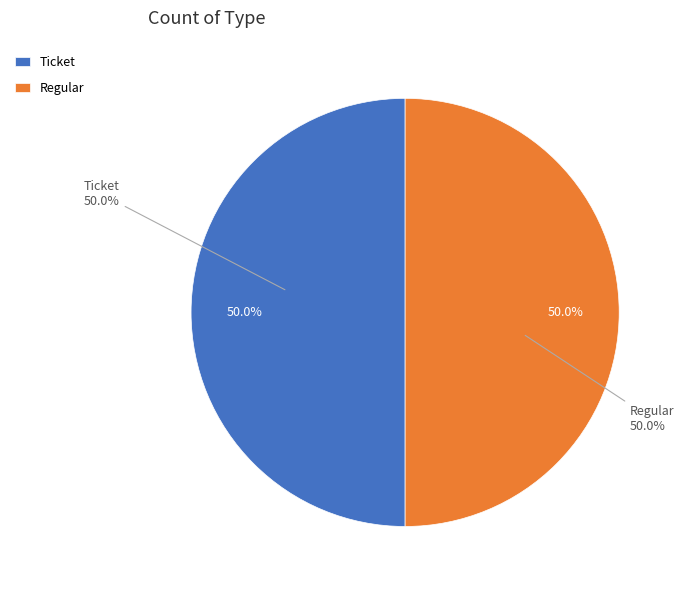

The Regular slice represents 89% of the pie. True or false?

False